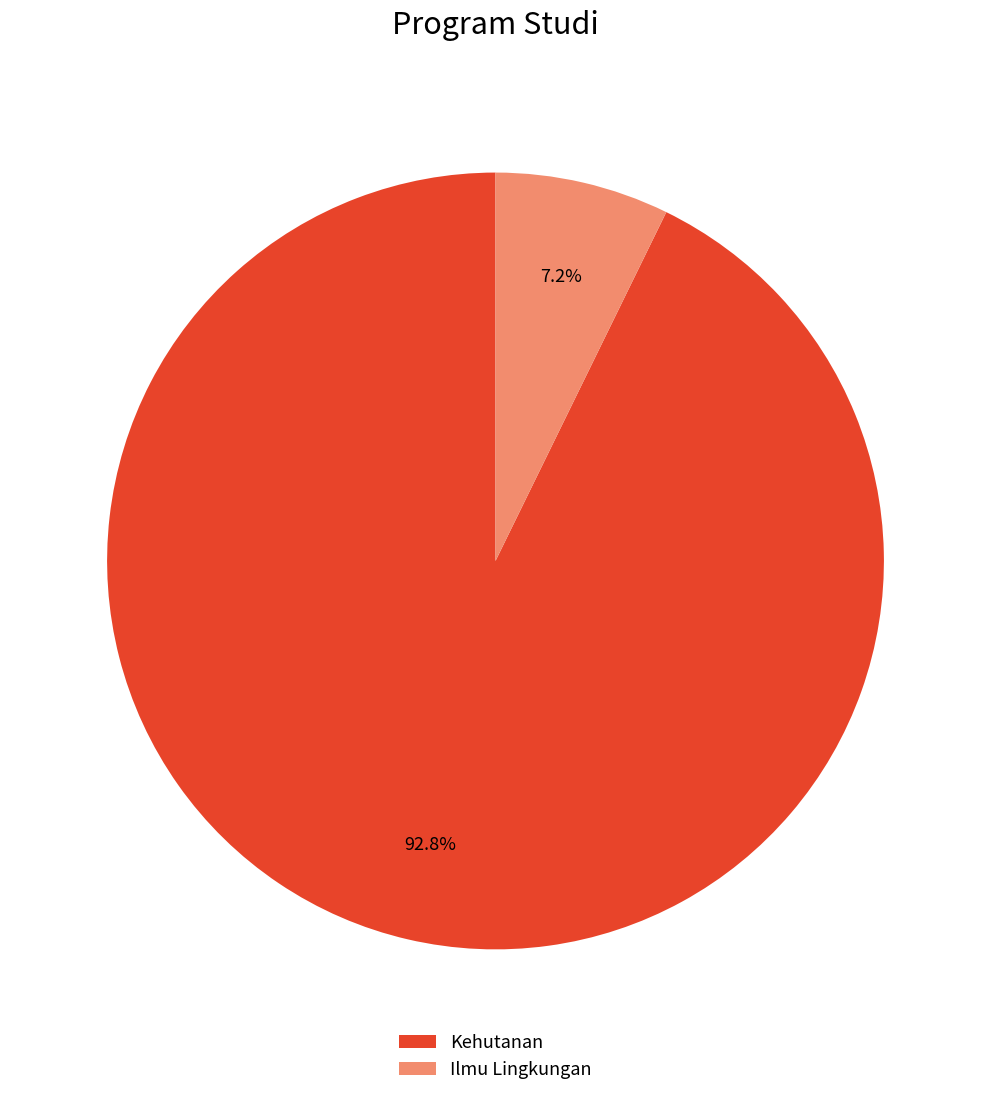

Which has a higher value, Kehutanan or Ilmu Lingkungan?

Kehutanan